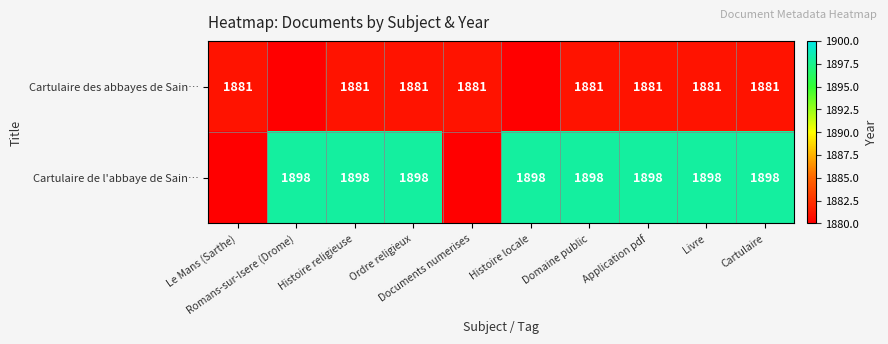

List the series in order of their peak value, lowest first.

Cartulaire des abbayes de Sain…, Cartulaire de l'abbaye de Sain…